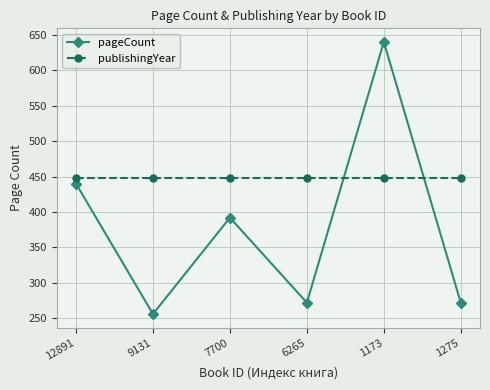

Which series ends up on top after the final intersection of pageCount and publishingYear?

publishingYear